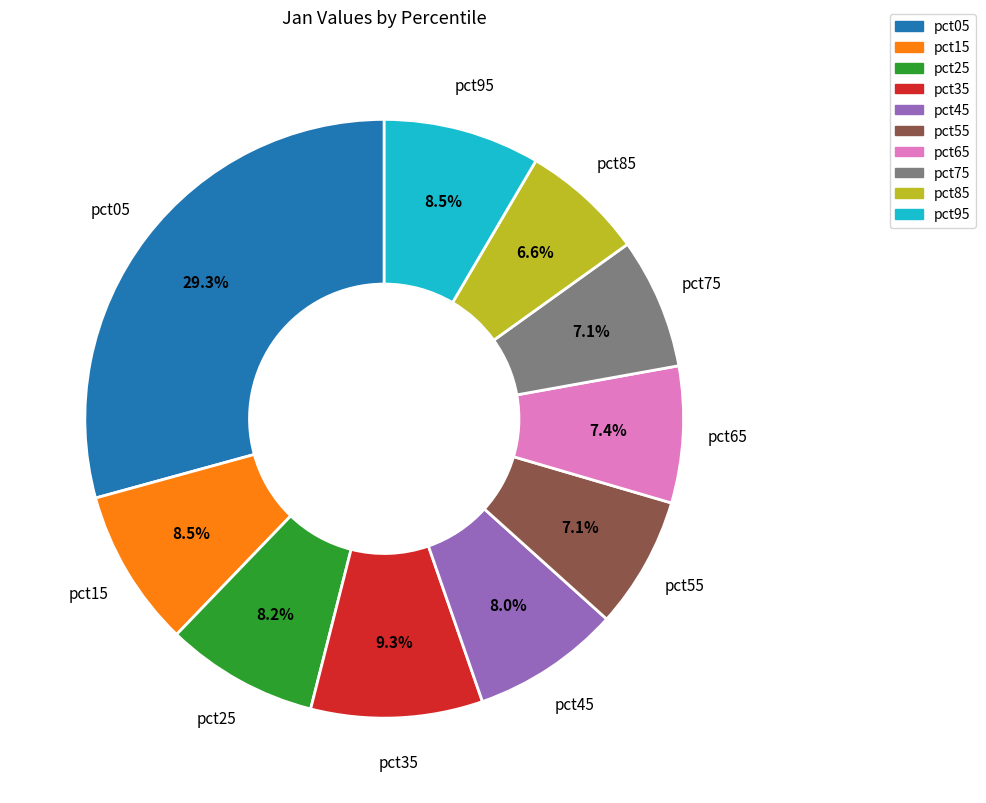

Is pct55 the majority of the pie?

No